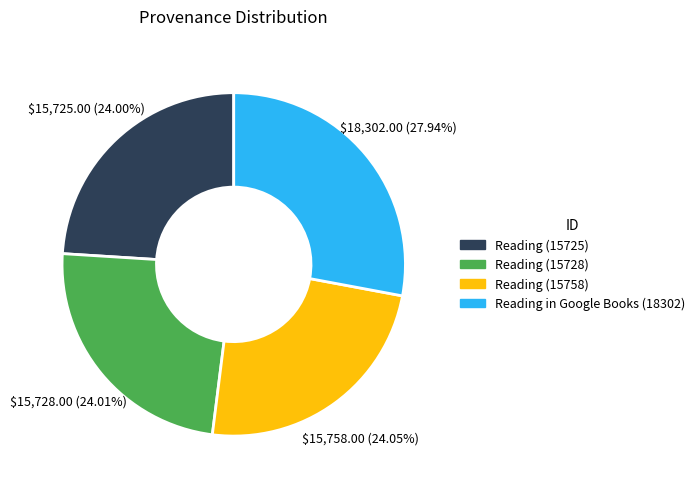

Do Reading in Google Books (18302) and Reading (15728) together represent more than half of the pie?

Yes